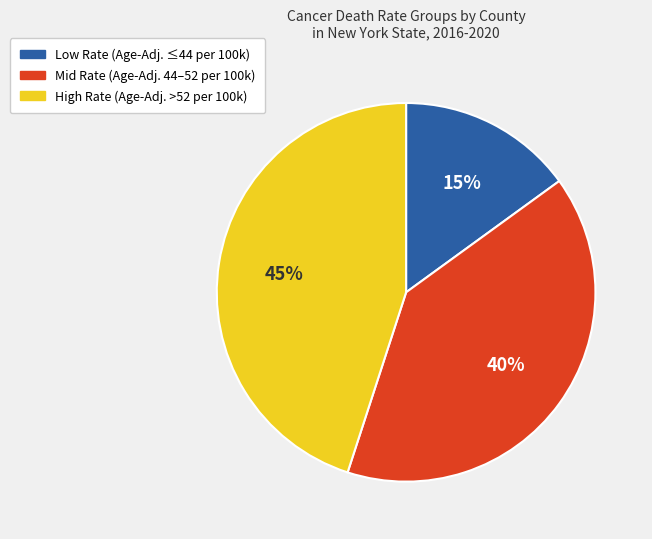

How many slices are in this pie chart?

3